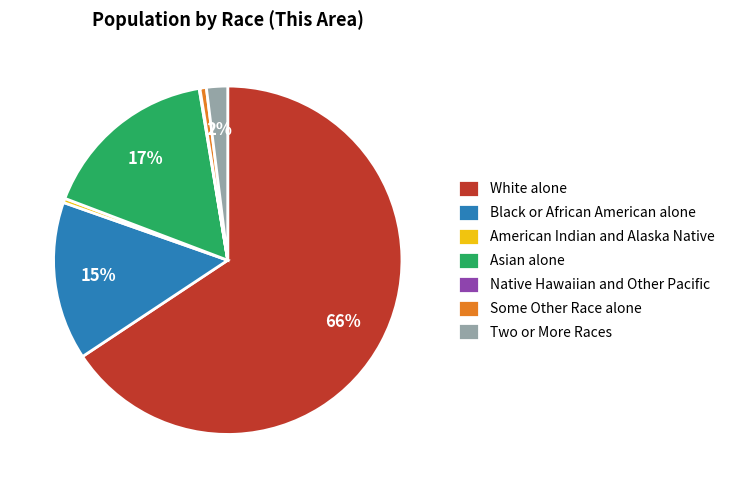

What percentage is the Some Other Race alone slice, to the nearest percent?

1%